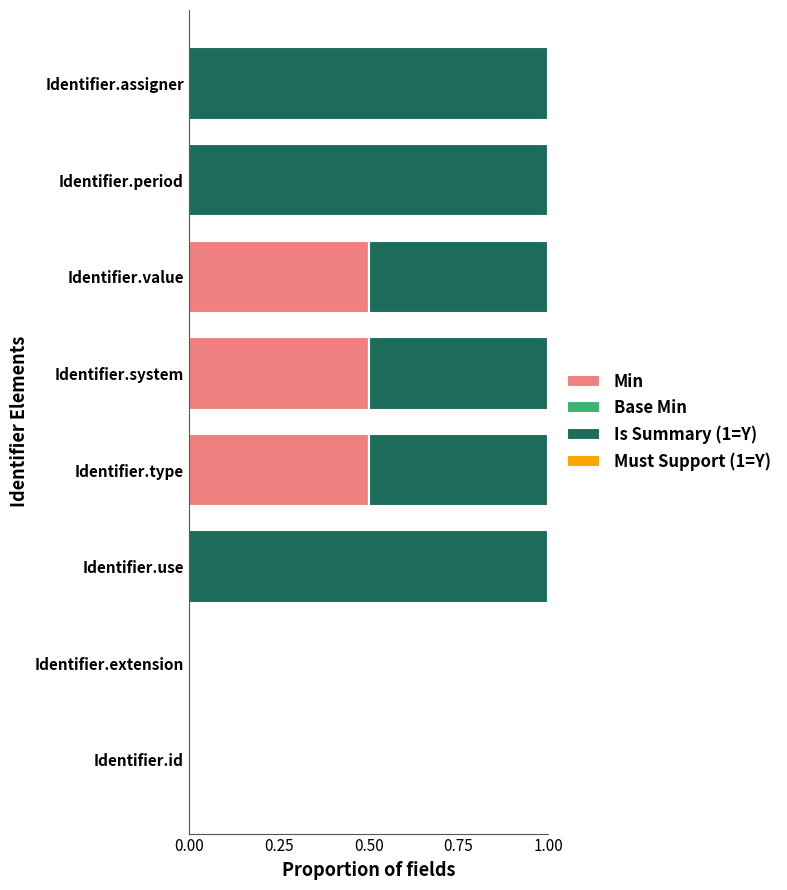

The value of Min at Identifier.type is 0.5. True or false?

True